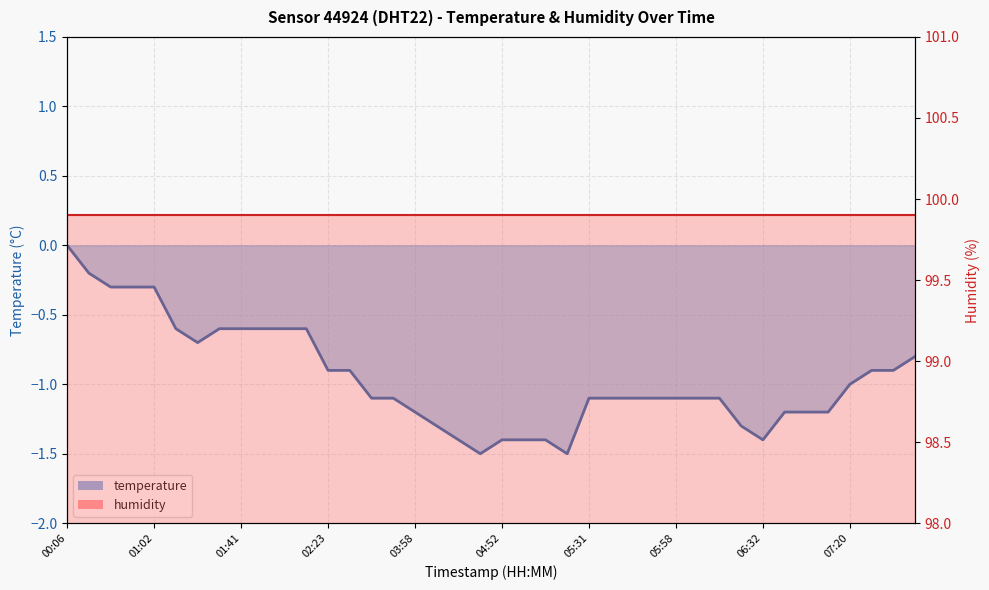

Is the value of temperature line at 00:06 greater than the value of humidity line at 07:20?

No